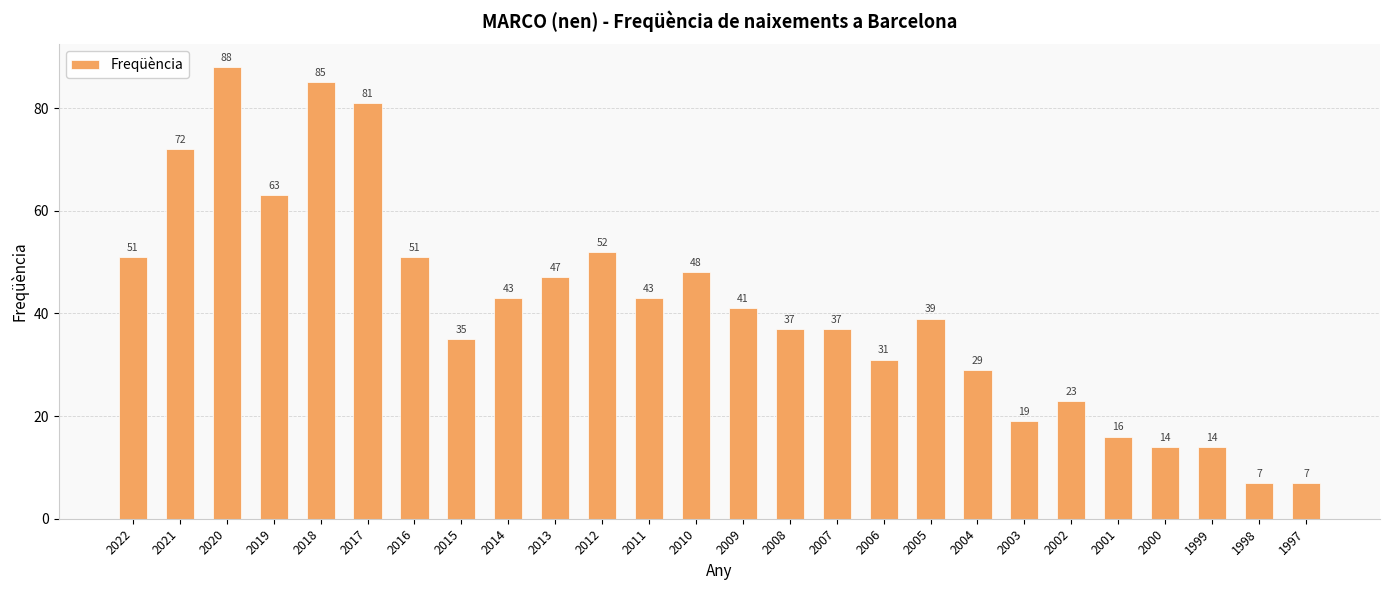

What value does the data have at 2012?

52